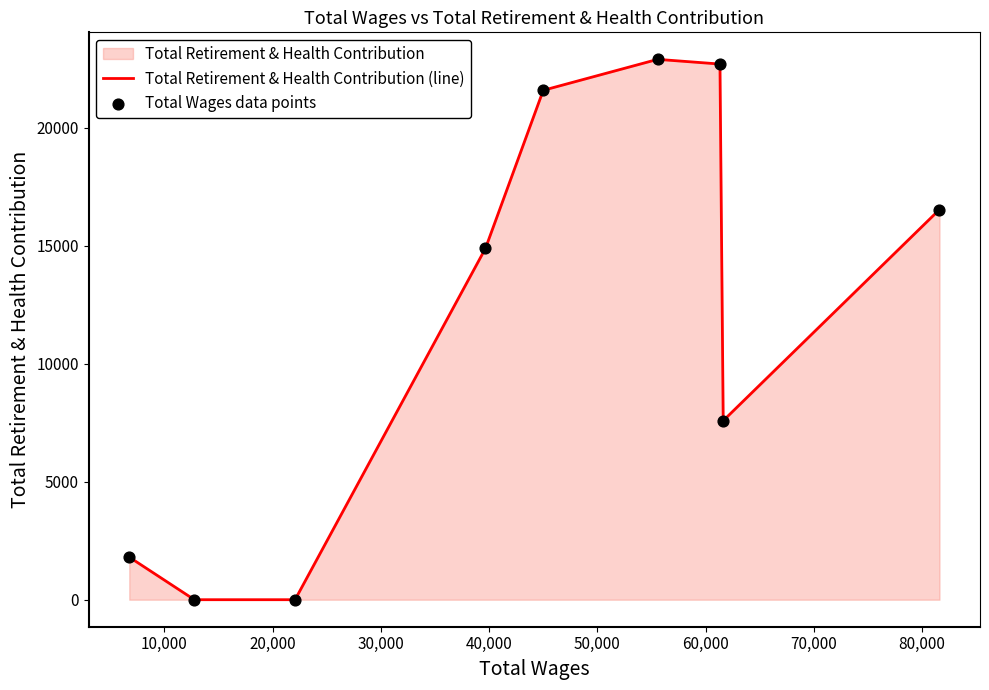

What is the maximum value shown in the chart?

22887